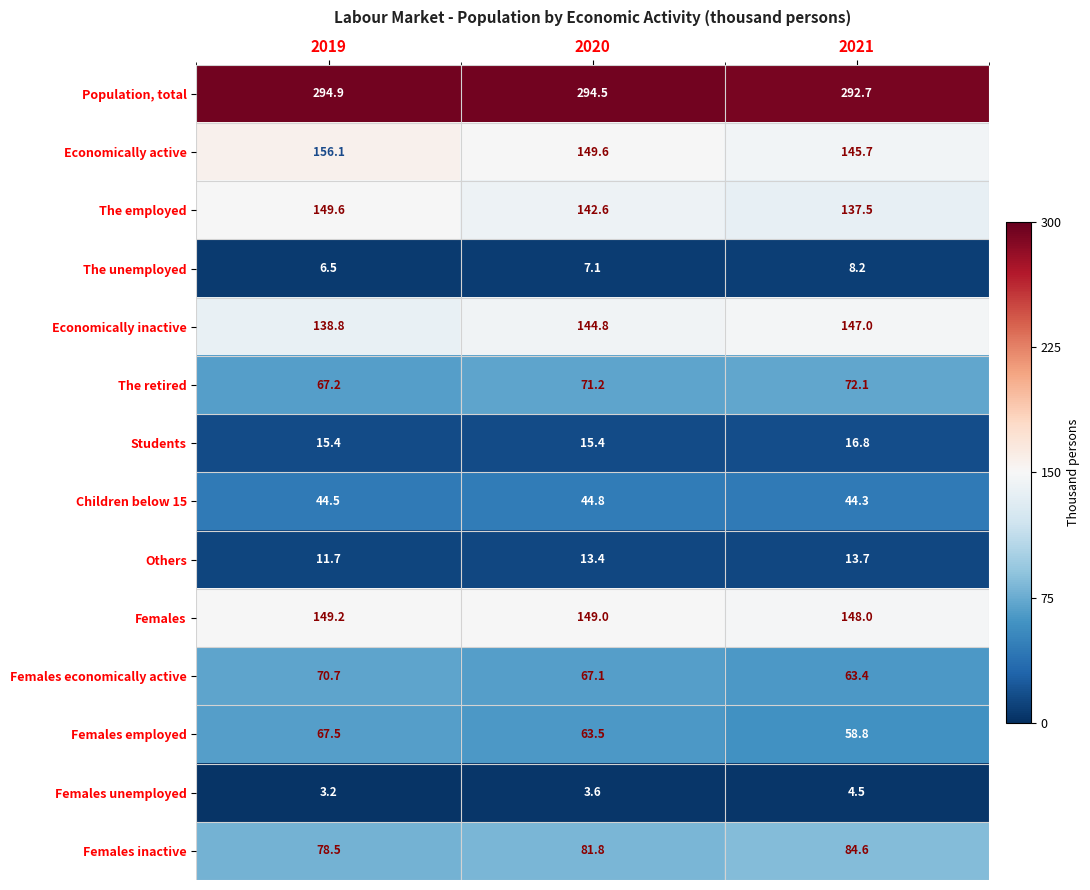

What is the greatest value displayed?

294.9